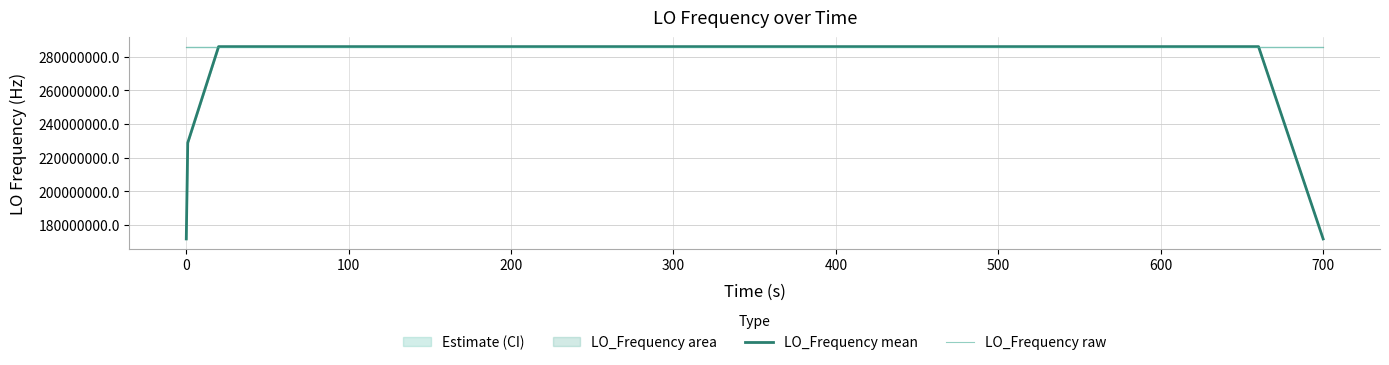

List the series in order of their peak value, lowest first.

LO_Frequency mean, LO_Frequency raw